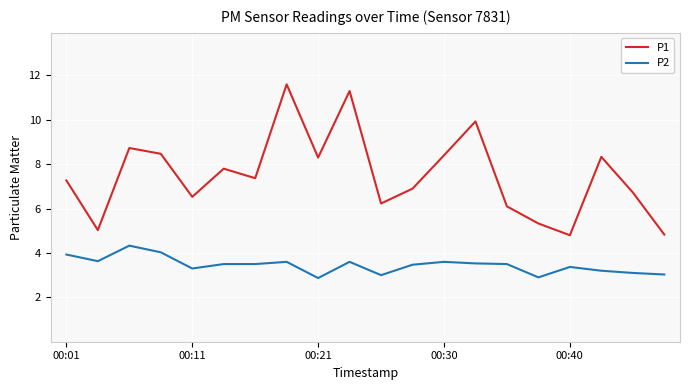

True or false: P2 and P1 cross at least once.

False